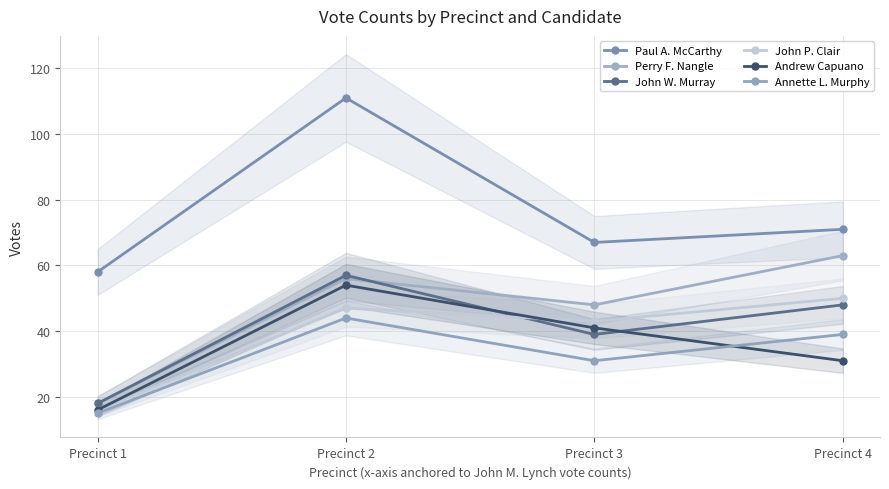

Between Precinct 1 and Precinct 2, which series saw the biggest shift?

Paul A. McCarthy